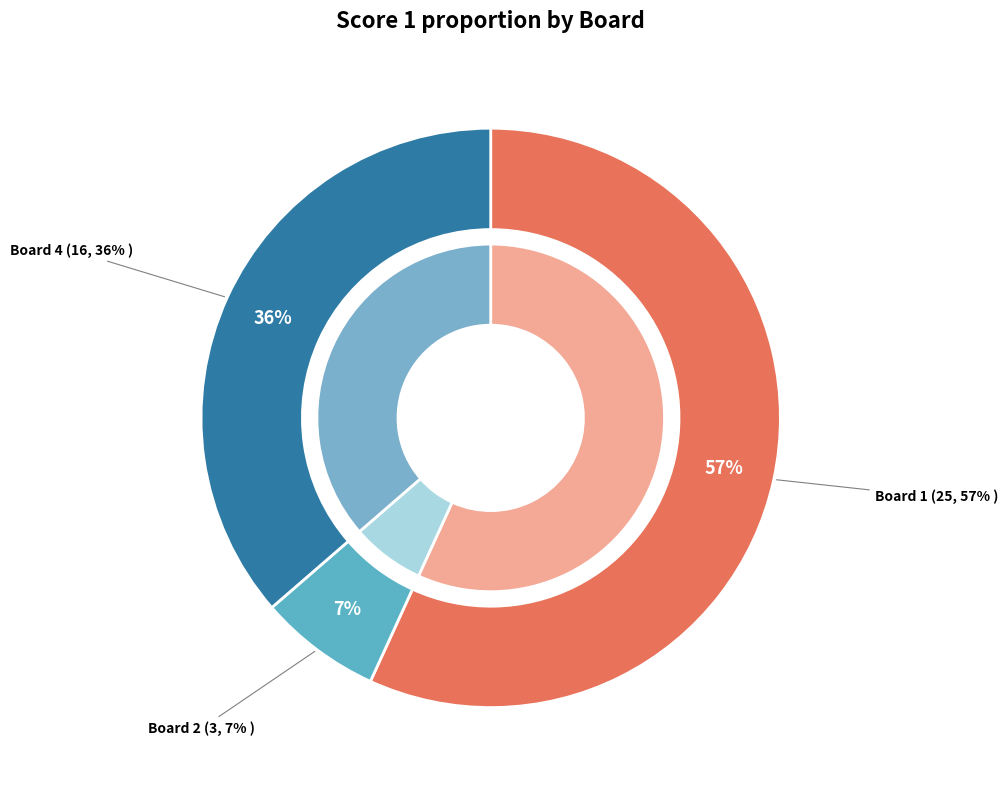

Combined, what portion of the pie is 1 and 3?

56.8%